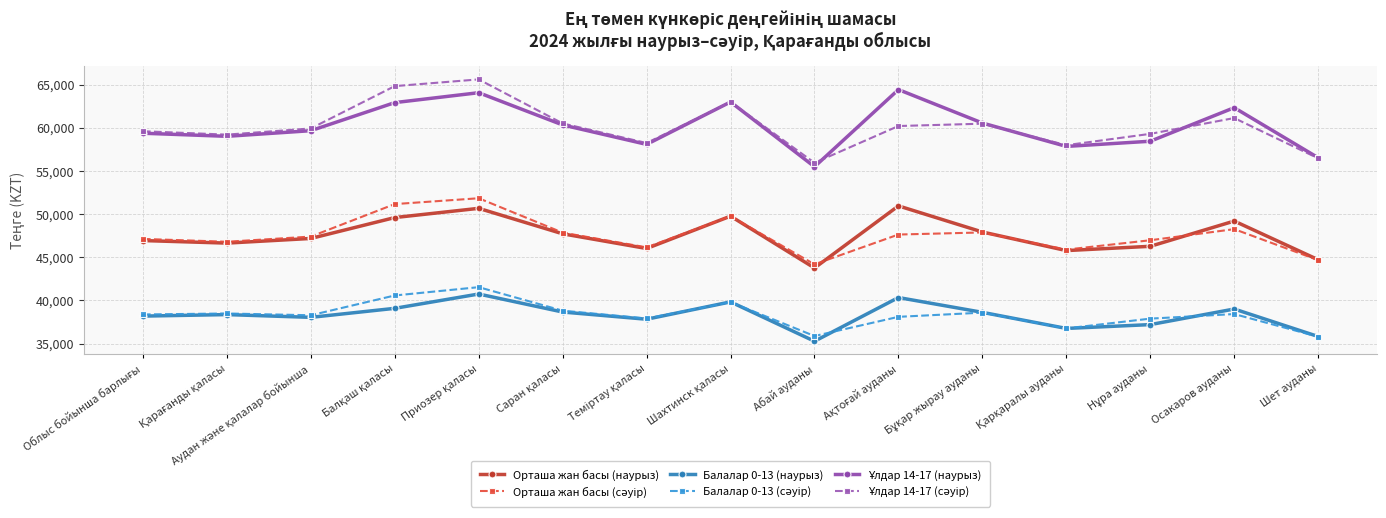

Count the number of categories in the chart.

15